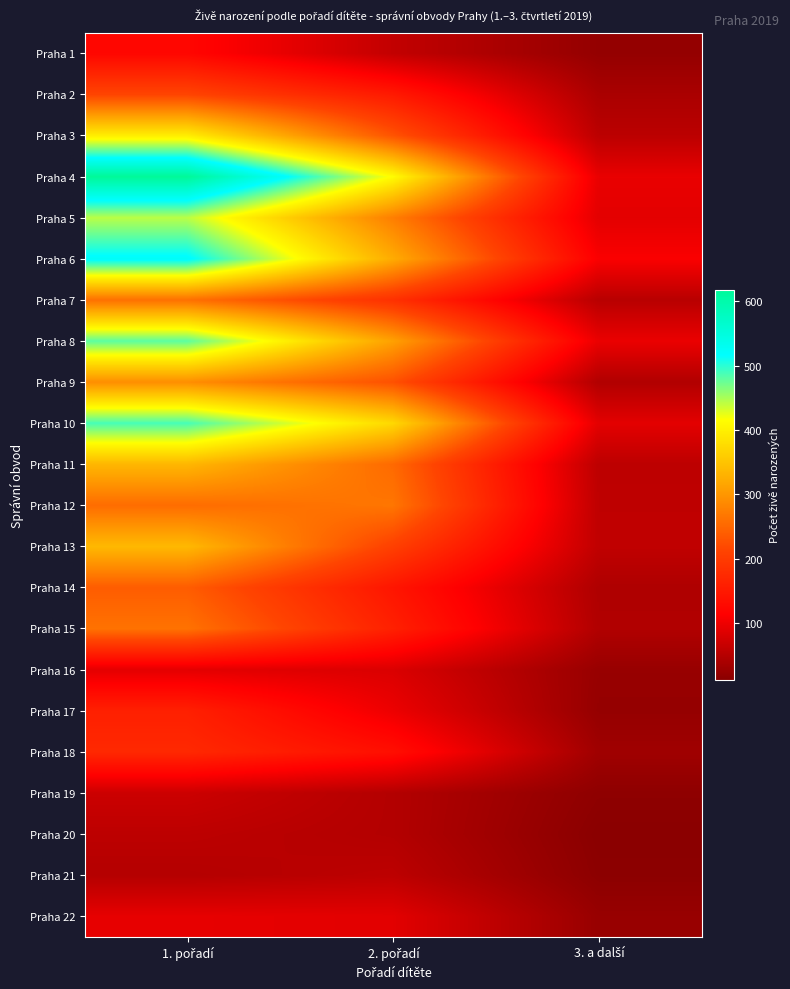

Reading left to right, list all the values displayed in this chart.

Praha 1: 1. pořadí=123	2. pořadí=61	3. a další=21
Praha 2: 1. pořadí=213	2. pořadí=151	3. a další=40
Praha 3: 1. pořadí=397	2. pořadí=230	3. a další=55
Praha 4: 1. pořadí=618	2. pořadí=413	3. a další=95
Praha 5: 1. pořadí=443	2. pořadí=275	3. a další=90
Praha 6: 1. pořadí=523	2. pořadí=323	3. a další=110
Praha 7: 1. pořadí=260	2. pořadí=185	3. a další=52
Praha 8: 1. pořadí=480	2. pořadí=311	3. a další=96
Praha 9: 1. pořadí=291	2. pořadí=227	3. a další=46
Praha 10: 1. pořadí=489	2. pořadí=373	3. a další=90
Praha 11: 1. pořadí=335	2. pořadí=253	3. a další=56
Praha 12: 1. pořadí=256	2. pořadí=266	3. a další=58
Praha 13: 1. pořadí=337	2. pořadí=207	3. a další=59
Praha 14: 1. pořadí=239	2. pořadí=145	3. a další=44
Praha 15: 1. pořadí=262	2. pořadí=161	3. a další=46
Praha 16: 1. pořadí=90	2. pořadí=82	3. a další=24
Praha 17: 1. pořadí=160	2. pořadí=98	3. a další=22
Praha 18: 1. pořadí=173	2. pořadí=135	3. a další=31
Praha 19: 1. pořadí=69	2. pořadí=48	3. a další=16
Praha 20: 1. pořadí=56	2. pořadí=48	3. a další=12
Praha 21: 1. pořadí=49	2. pořadí=56	3. a další=14
Praha 22: 1. pořadí=93	2. pořadí=89	3. a další=24